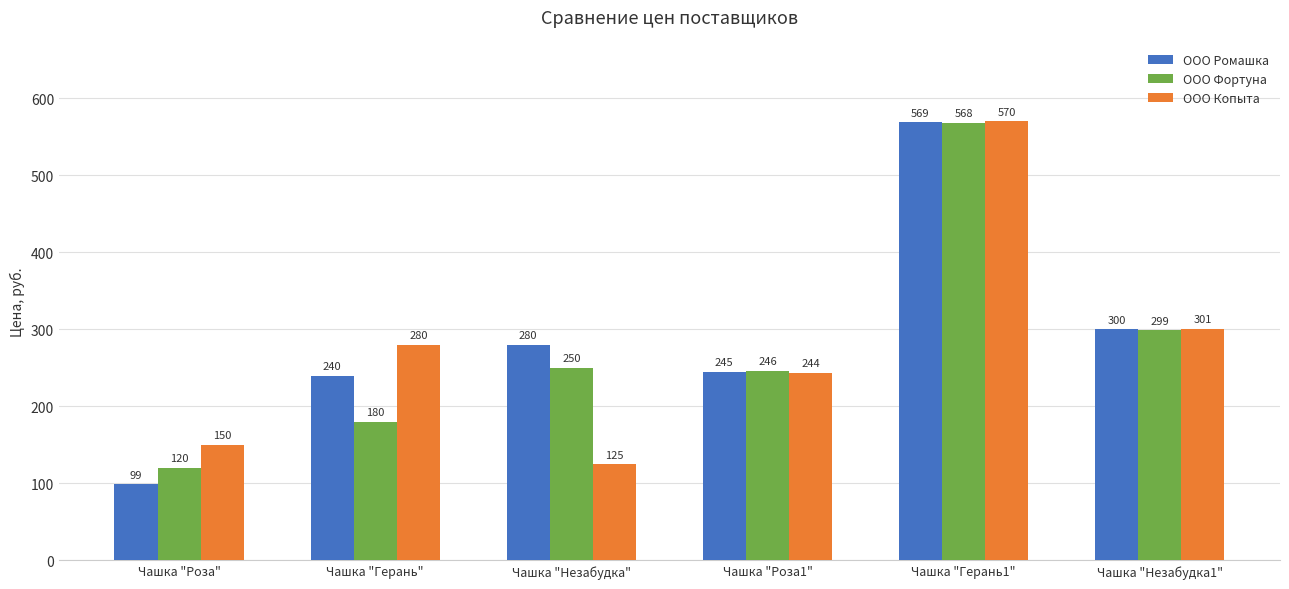

What is the lowest value of the ООО Копыта series?

125